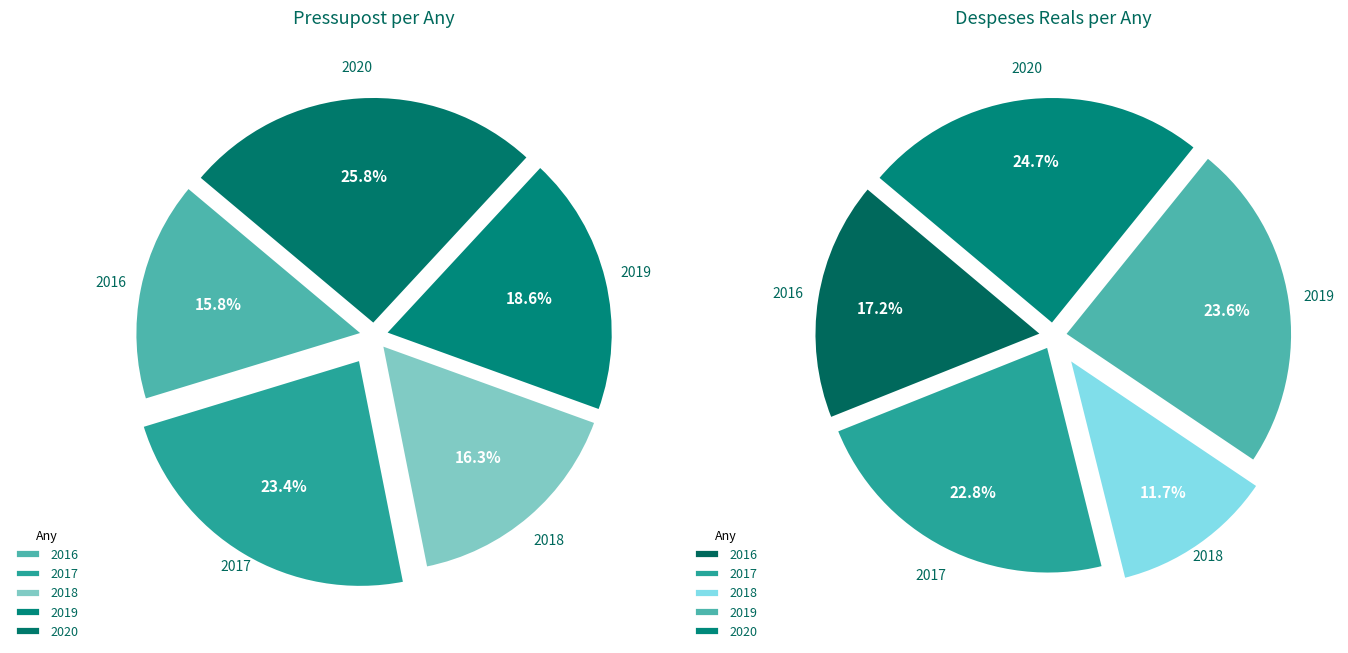

What is the smallest slice in the pie chart?

2016